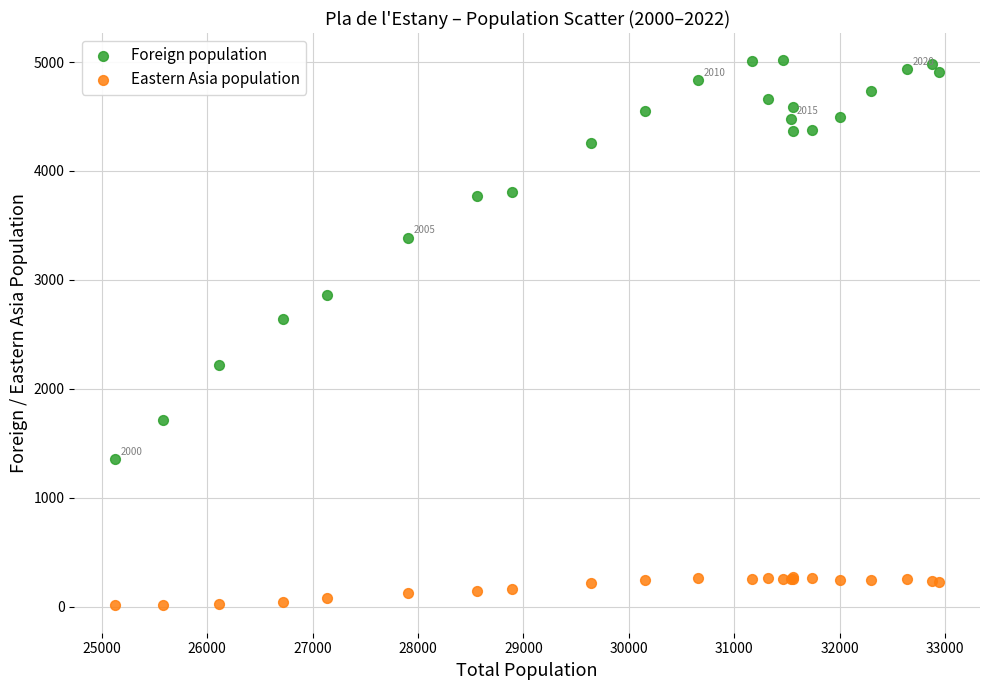

What are all the series names shown in the legend?

Foreign population, Eastern Asia population